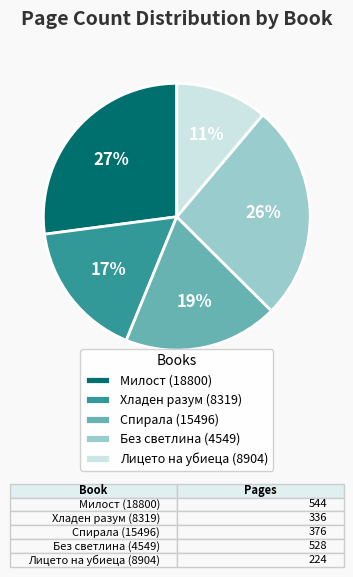

Do Милост (18800) and Лицето на убиеца (8904) together represent more than half of the pie?

No